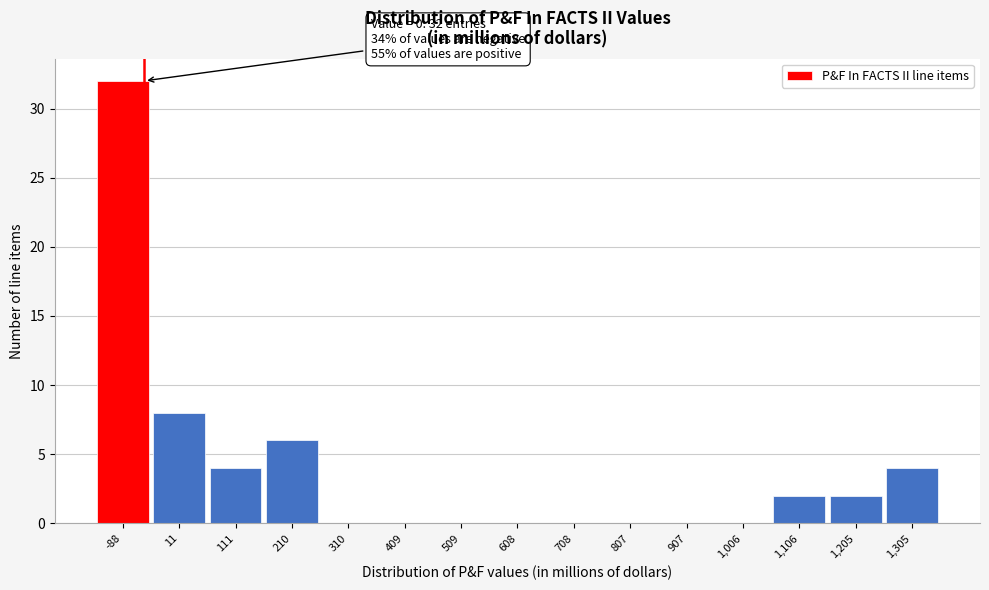

Reading left to right, extract all data points from this chart.

-88=32	11=8	111=4	210=6	310=0	409=0	509=0	608=0	708=0	807=0	907=0	1,006=0	1,106=2	1,205=2	1,305=4